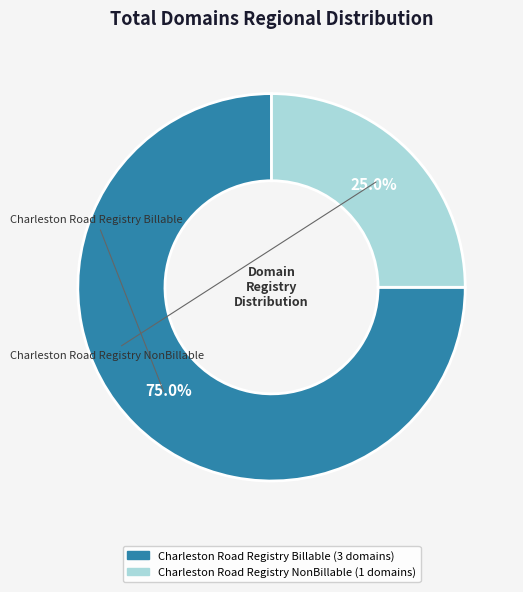

Which slice is the largest?

Charleston Road Registry Billable